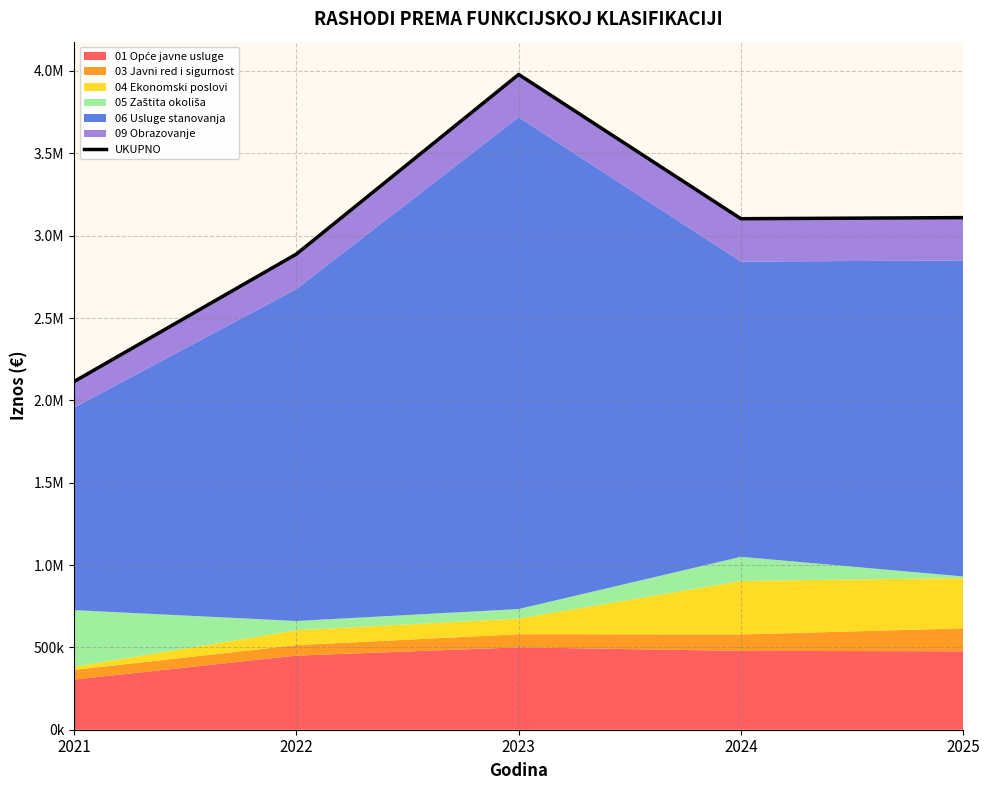

Rank the categories by value from highest to lowest.

2023, 2025, 2024, 2022, 2021